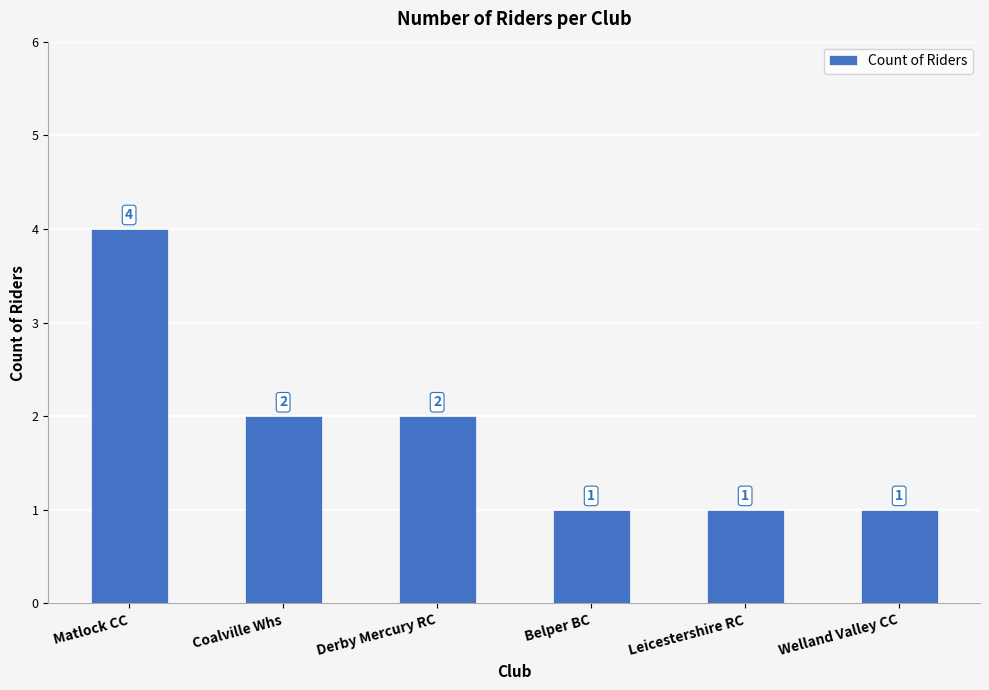

True or false: the data shows 2 at Coalville Whs.

True